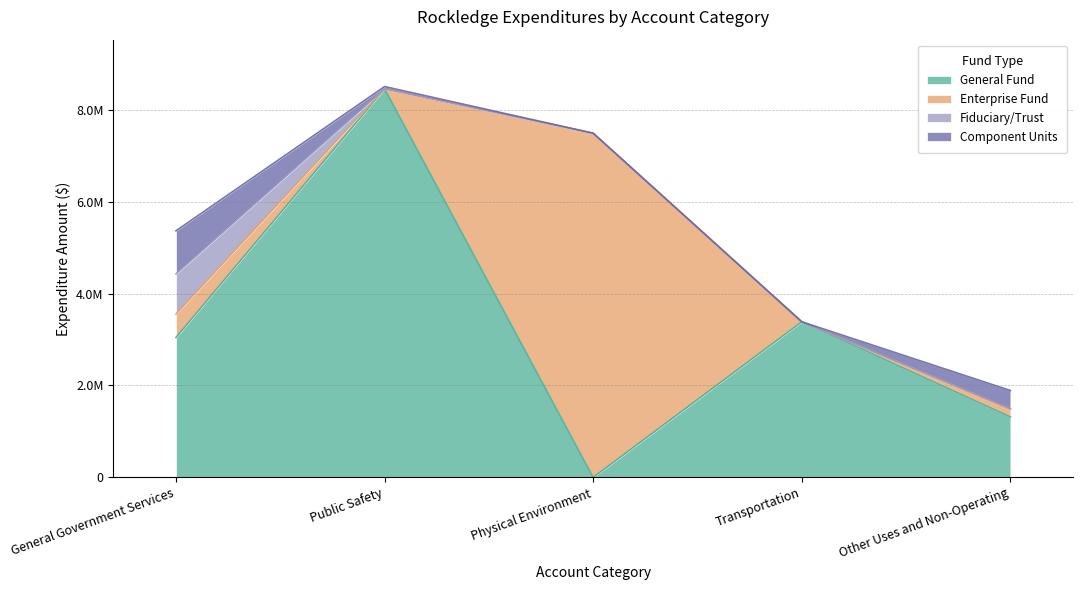

What is the difference between the Fiduciary/Trust values at Other Uses and Non-Operating and General Government Services?

875932